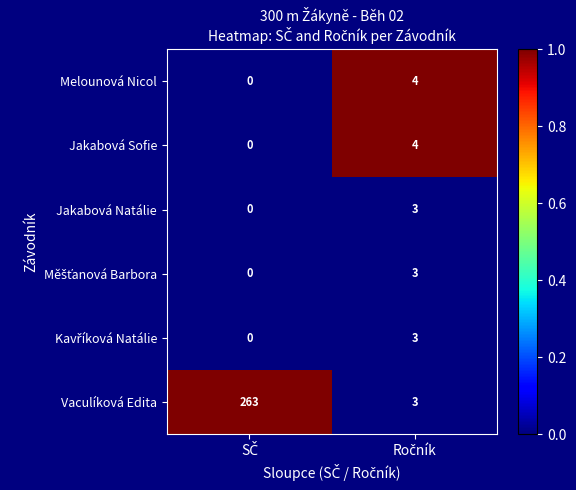

Which series has the largest range (max minus min)?

Vaculíková Edita